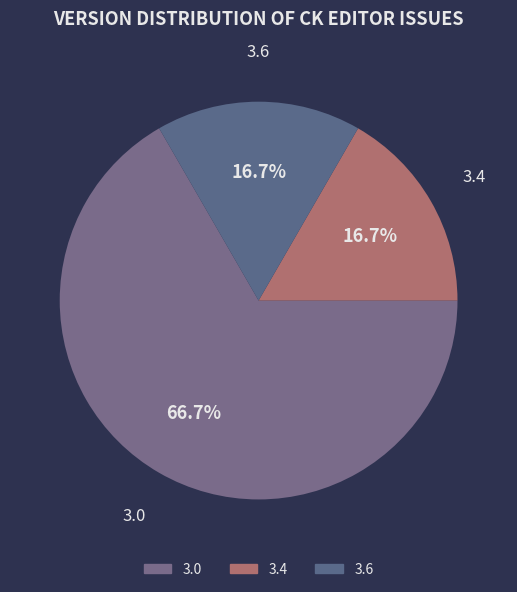

Which category has the biggest portion of the pie?

3.0